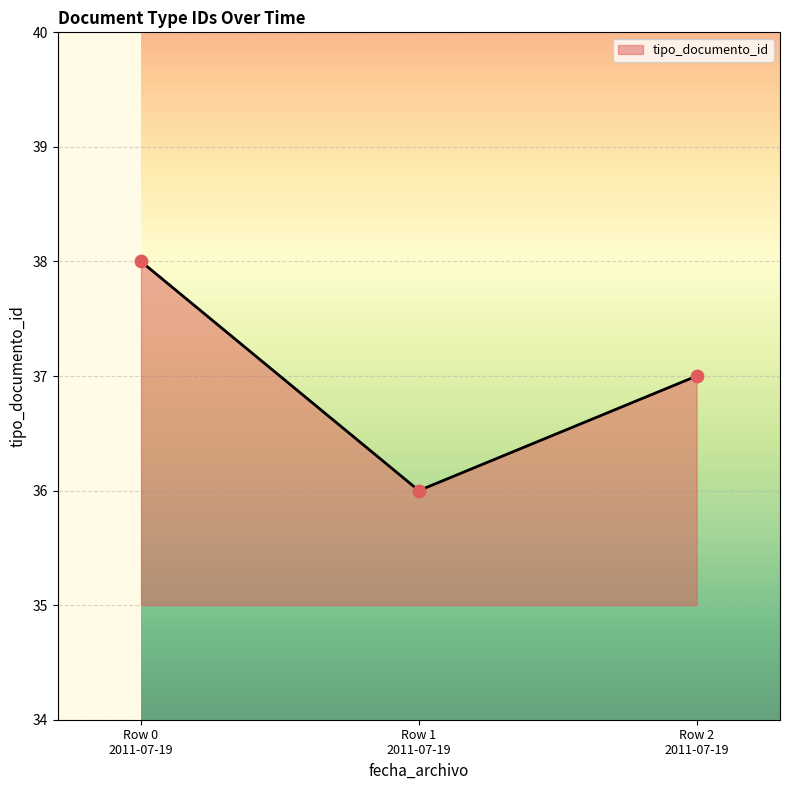

What is the maximum value shown in the chart?

38